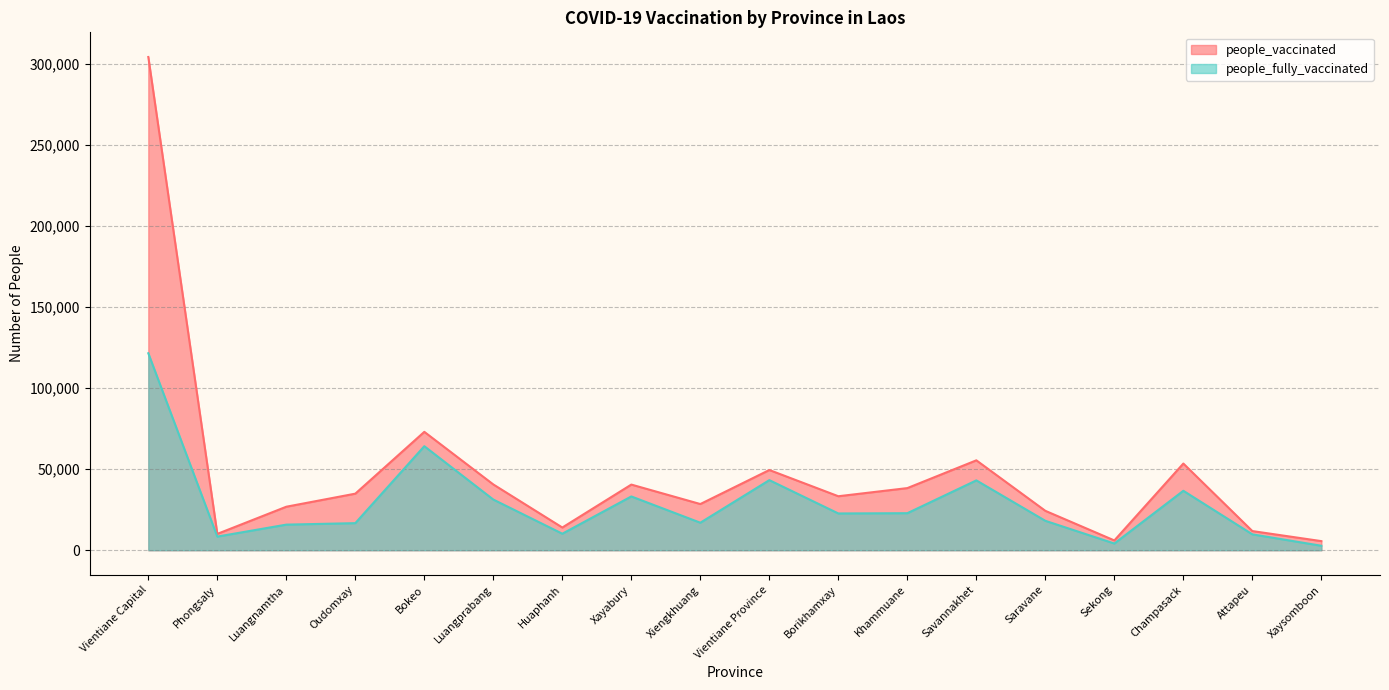

What are all the series names shown in the legend?

people_vaccinated, people_fully_vaccinated